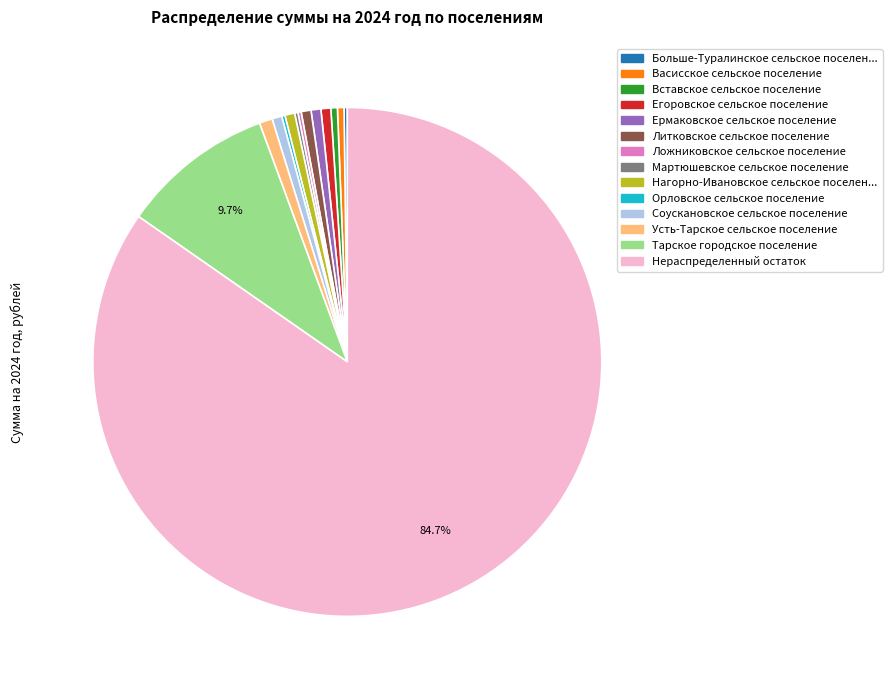

Does any single category account for the majority?

Yes